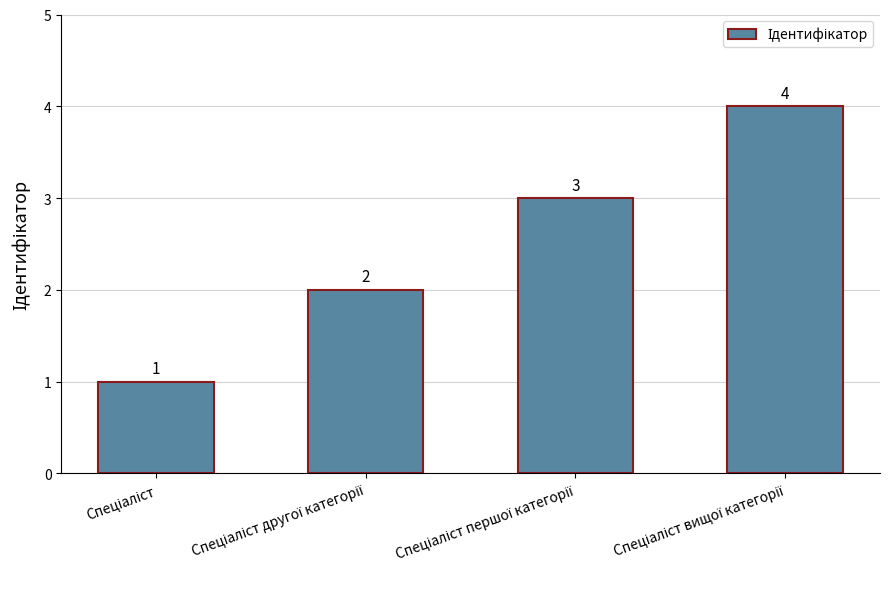

Count the values in the range 2 to 4.

3